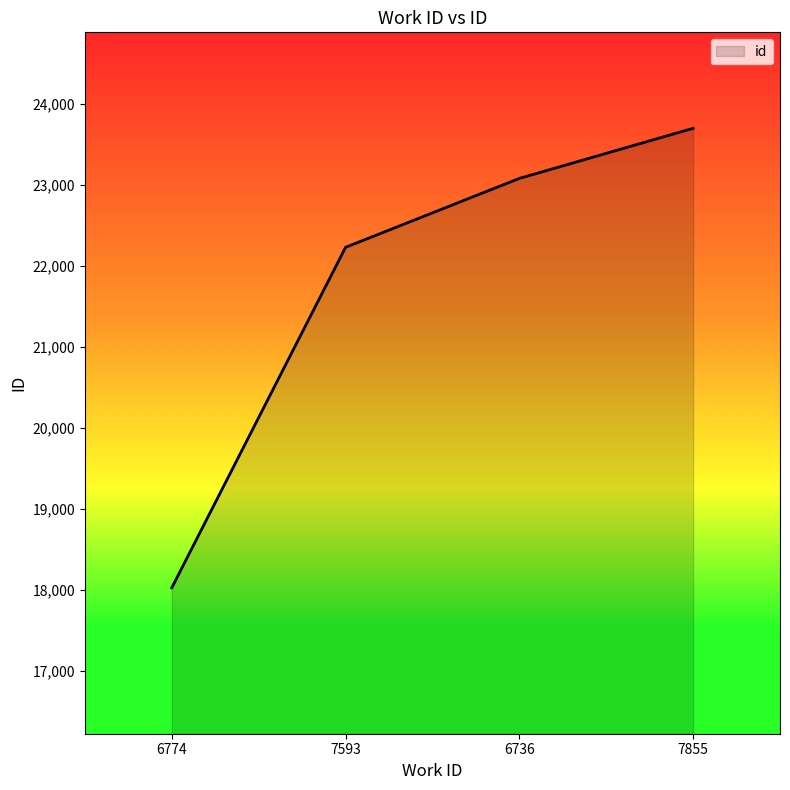

Is it true that the value at 7855 is 23703?

True